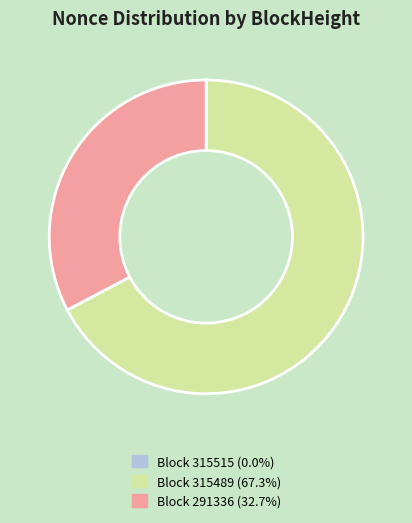

Is the sum of Block 315489 (67.3%) and Block 291336 (32.7%) greater than half?

Yes